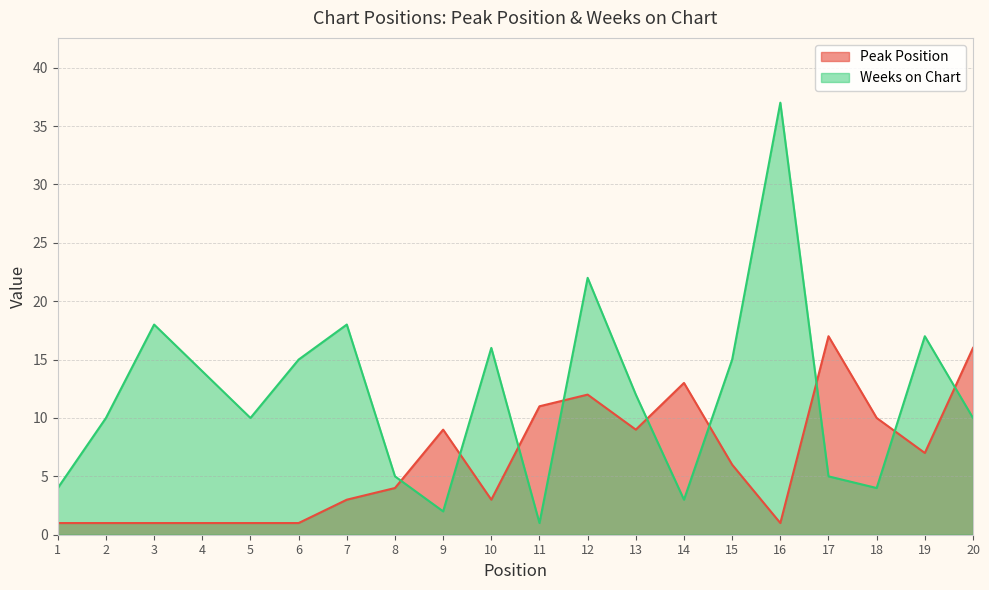

Is it true that Peak Position equals 5 at 20?

False